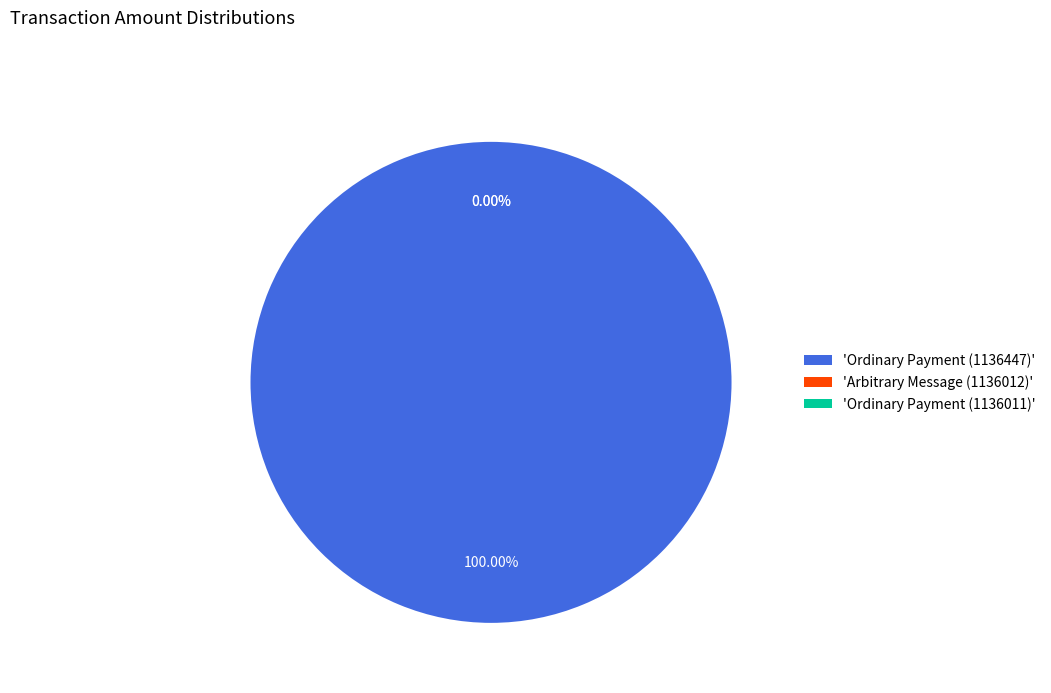

Count the number of slices in the pie.

3